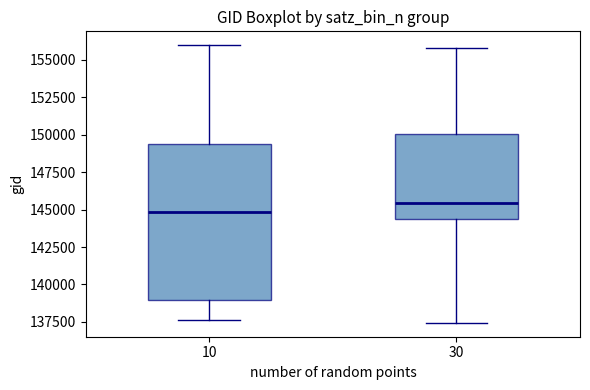

Which box has the lowest median line?

10